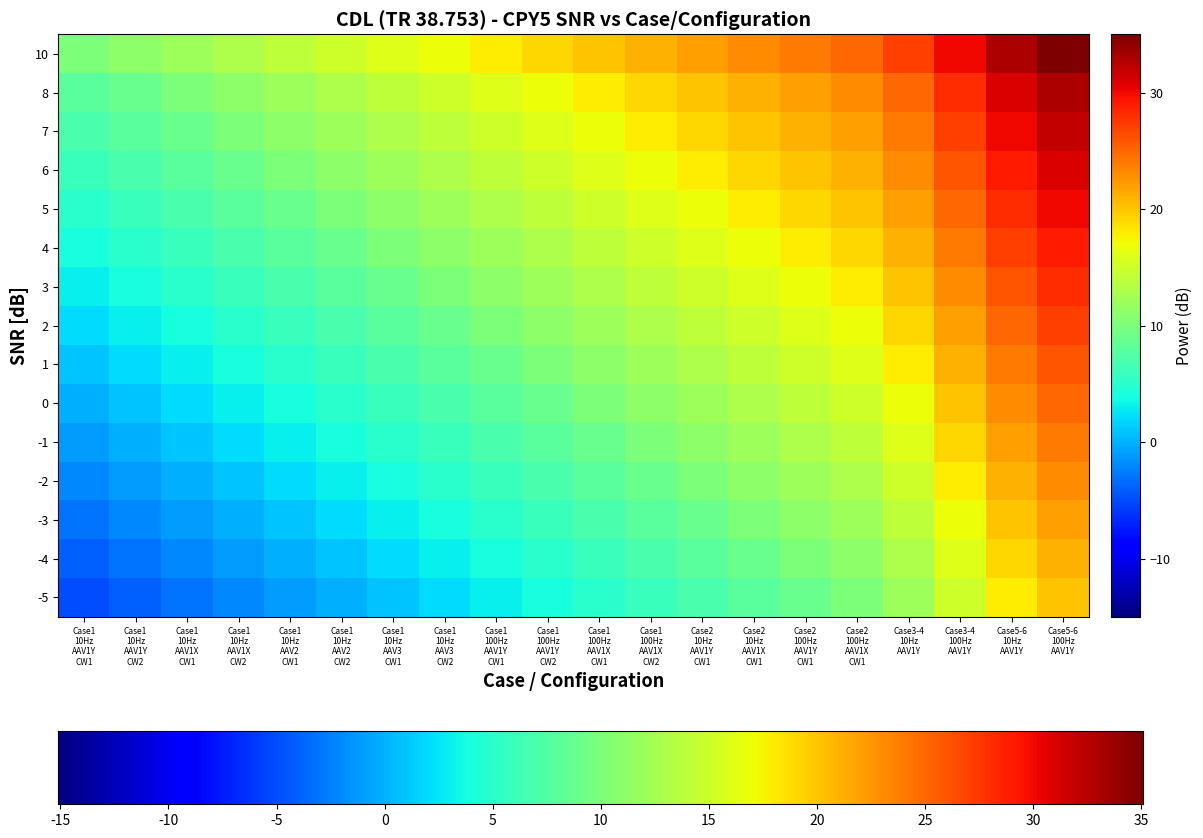

At which label does -3 reach its minimum?

Case1
10Hz
AAV1Y
CW1